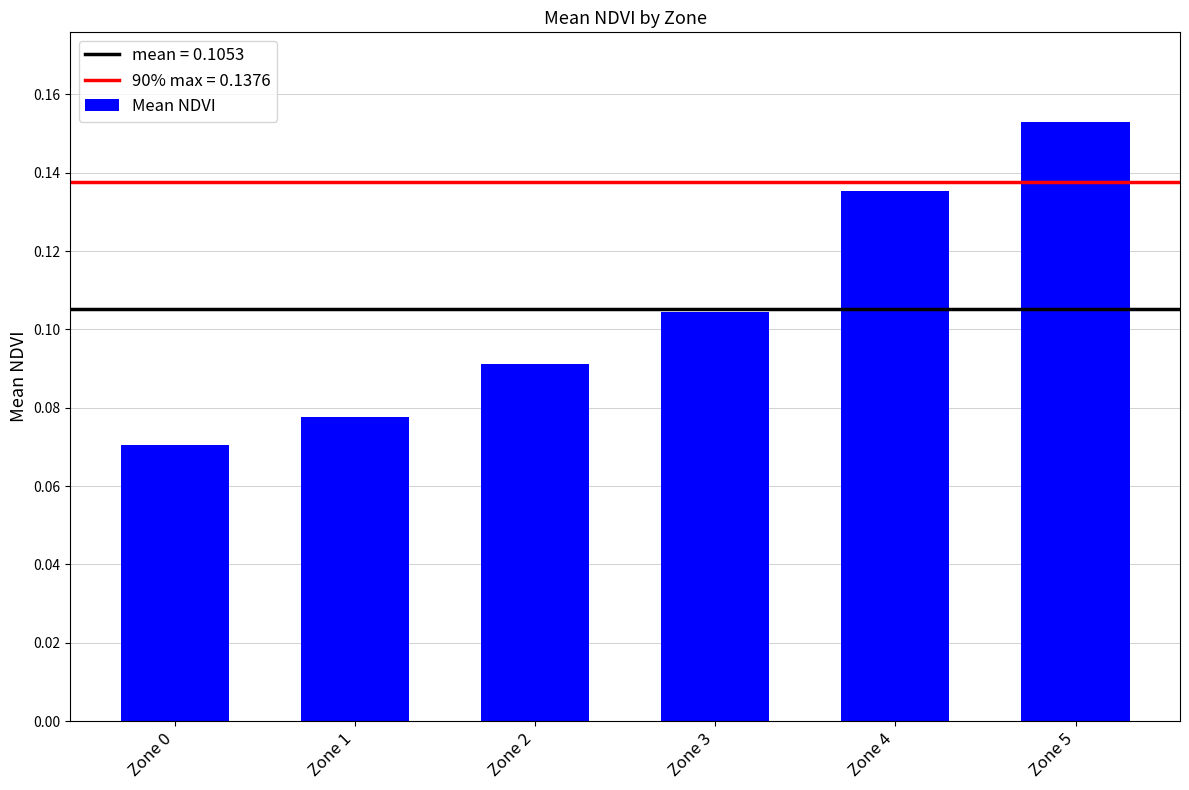

How many values are between 0 and 1?

6